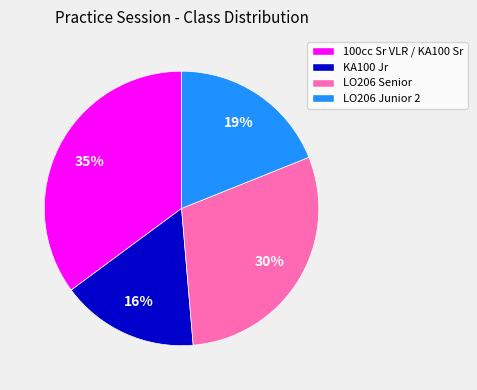

Rank the categories by value from lowest to highest.

KA100 Jr, LO206 Junior 2, LO206 Senior, 100cc Sr VLR / KA100 Sr